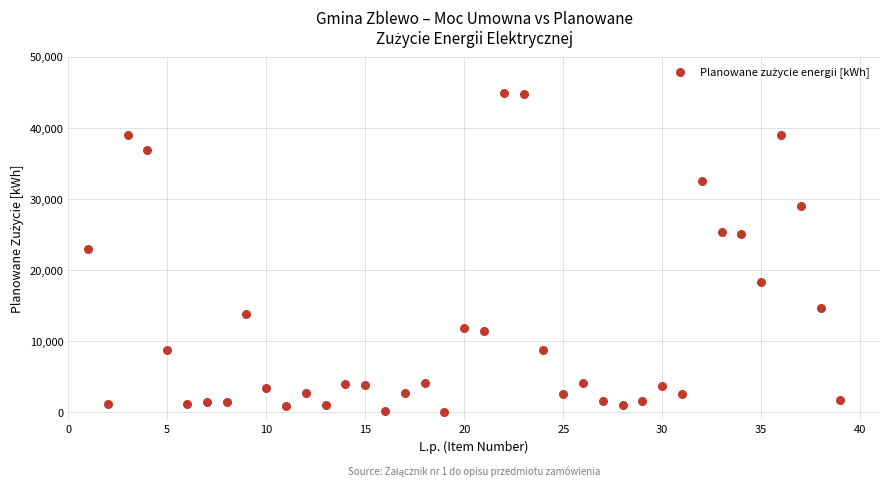

What is the range of Y values (max minus min)?

44760